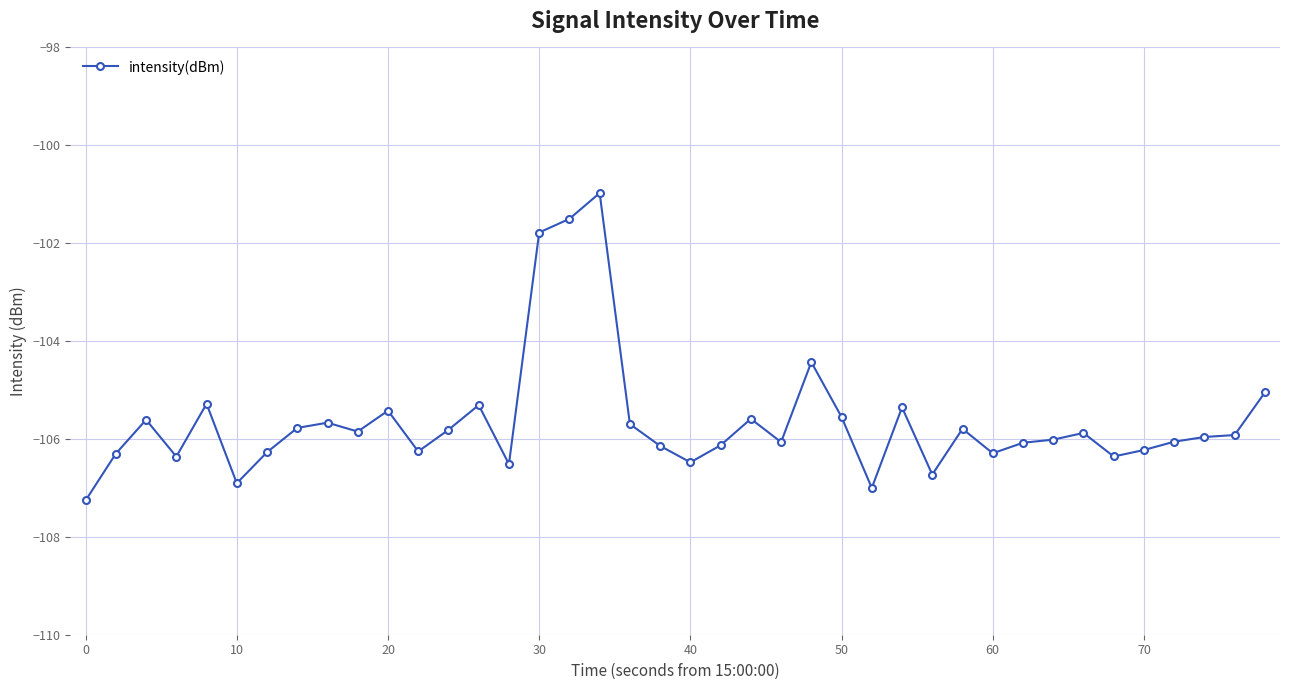

What is the greatest value displayed?

-101.0